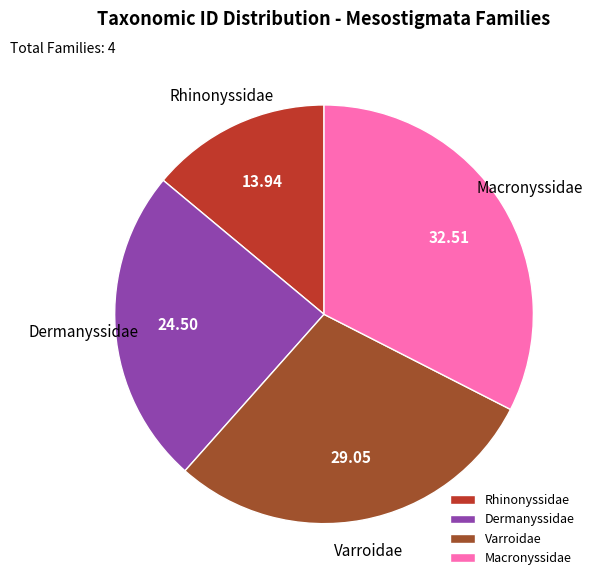

Approximately how many times larger is the value at Varroidae compared to Rhinonyssidae?

2.1